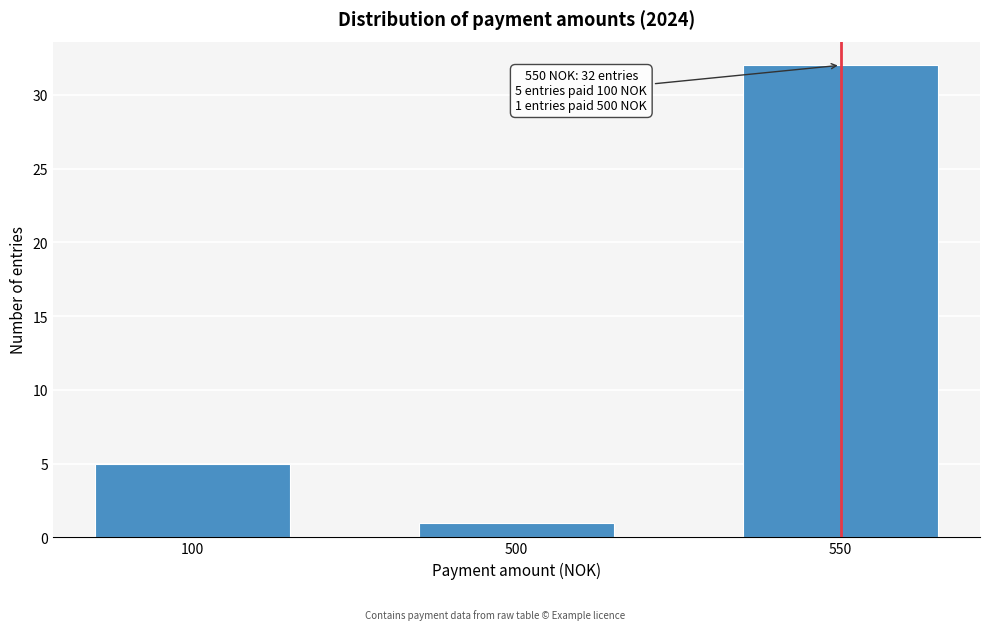

Reading right to left, extract all data points from this chart.

550=32	500=1	100=5